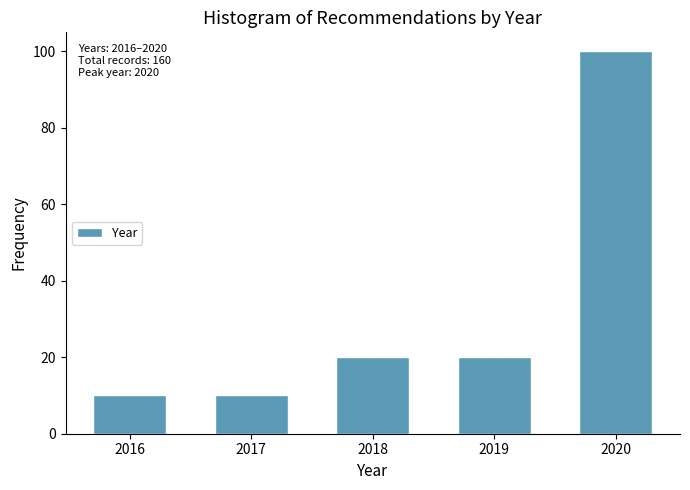

Reading left to right, transcribe all the data shown in this chart.

2016=10	2017=10	2018=20	2019=20	2020=100